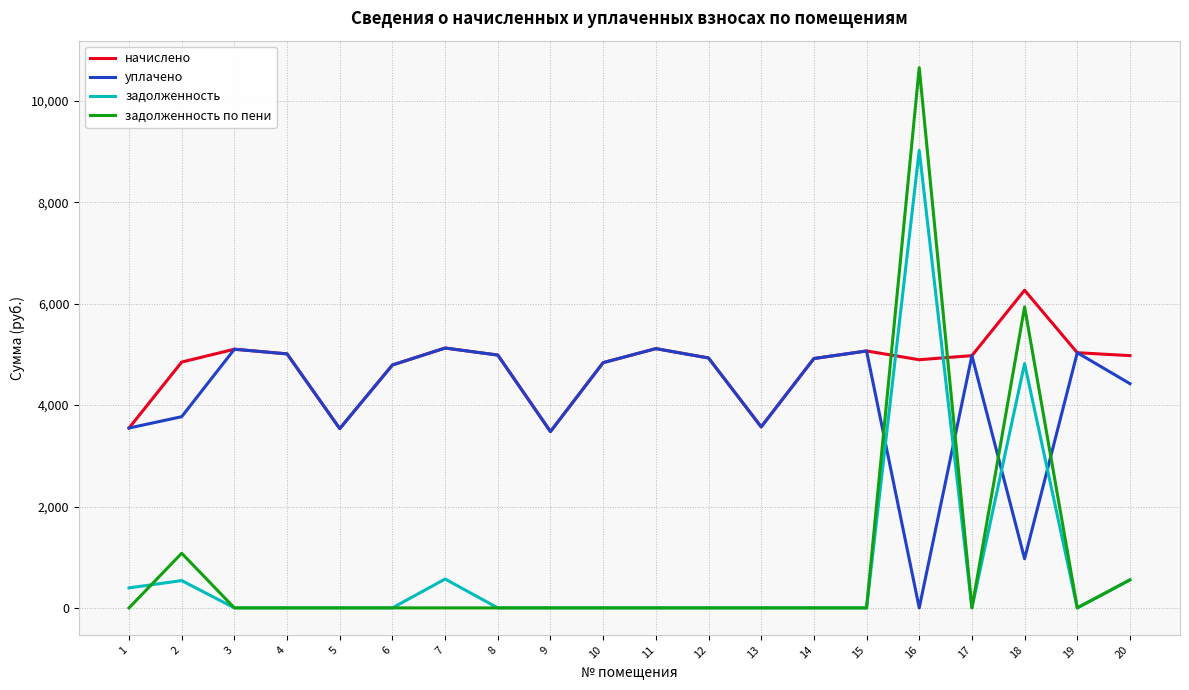

What is the maximum value for начислено?

6266.9